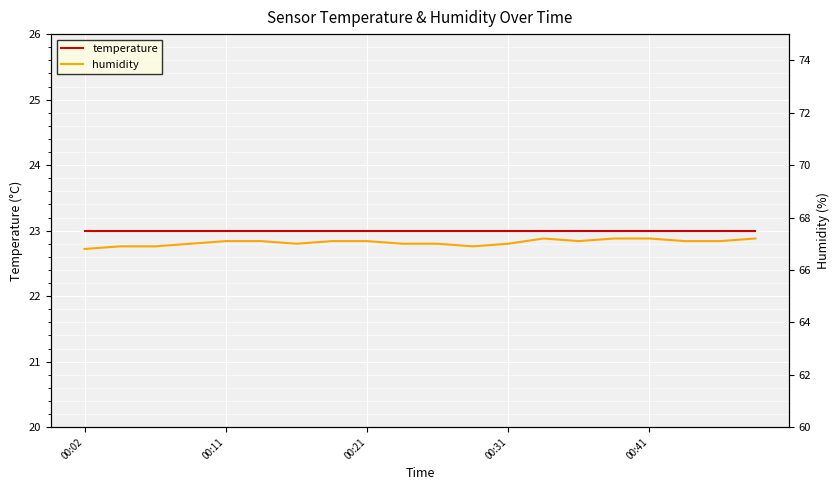

What is the difference between the humidity values at 18 and 00:02?

0.3